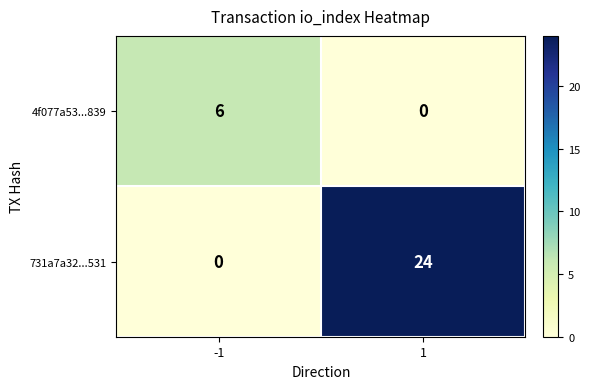

What is the difference between the maximum and minimum values in the 731a7a32...531 series?

24